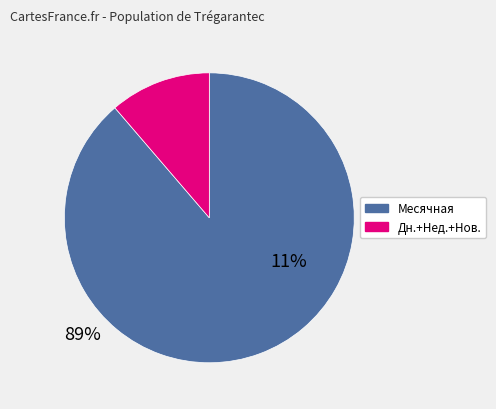

Is there a majority slice in this chart?

Yes